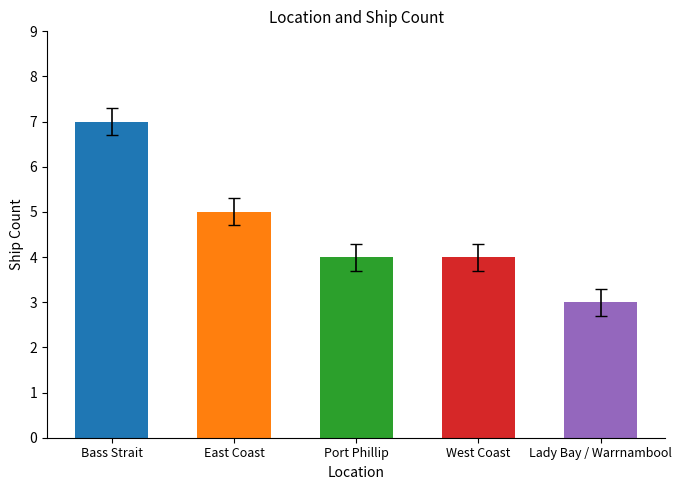

Read the value at West Coast.

4